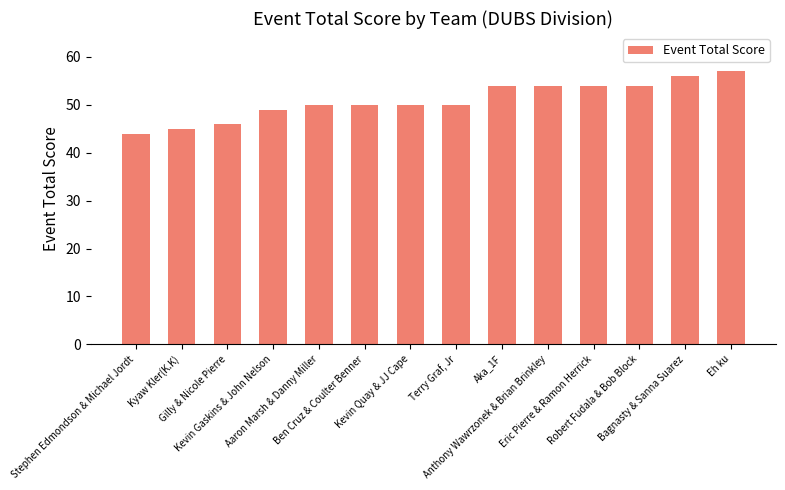

What is the difference between the second highest and second lowest values?

11